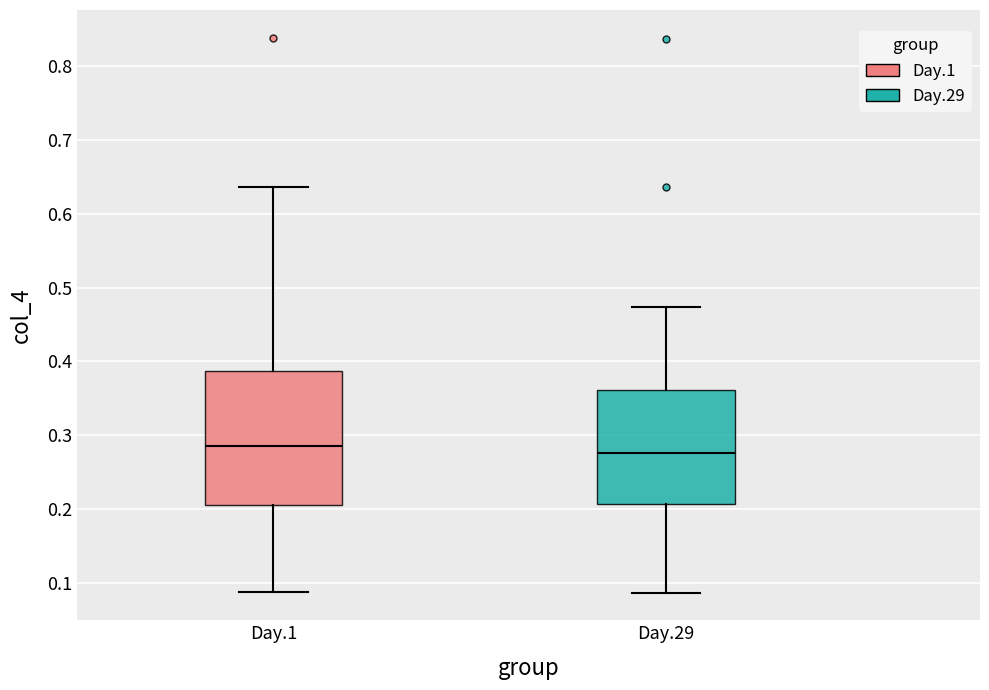

Where does the median line of the box for Day.29 sit on the y-axis? The values are not printed on the chart, so give them approximately, as read against the axis.

0.28